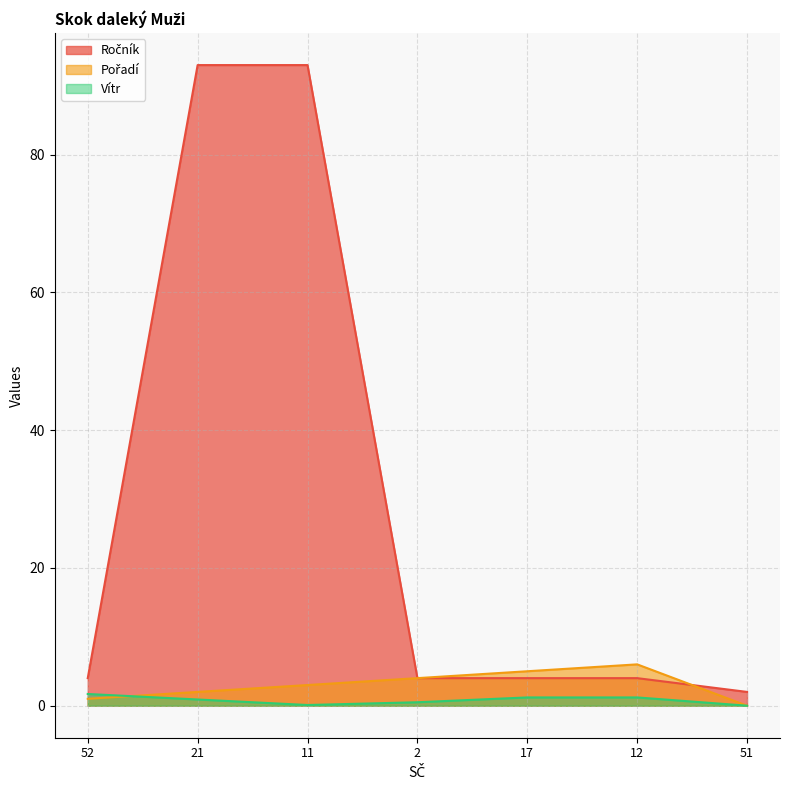

Between 12 and 51, which series saw the biggest shift?

Pořadí